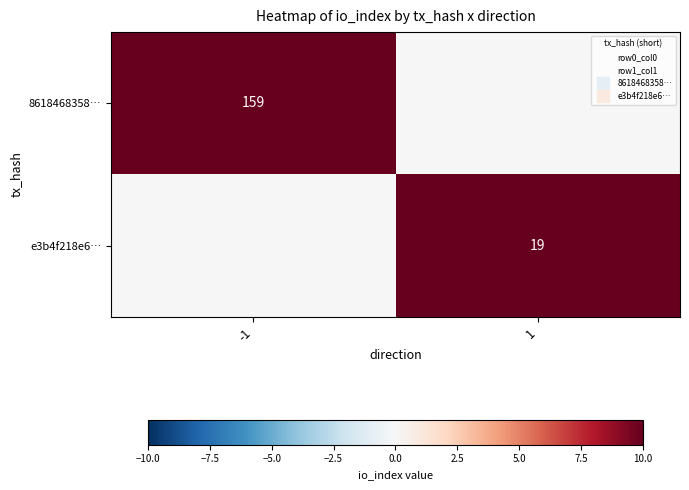

True or false: 8618468358… has a value of 103 at 1.

False